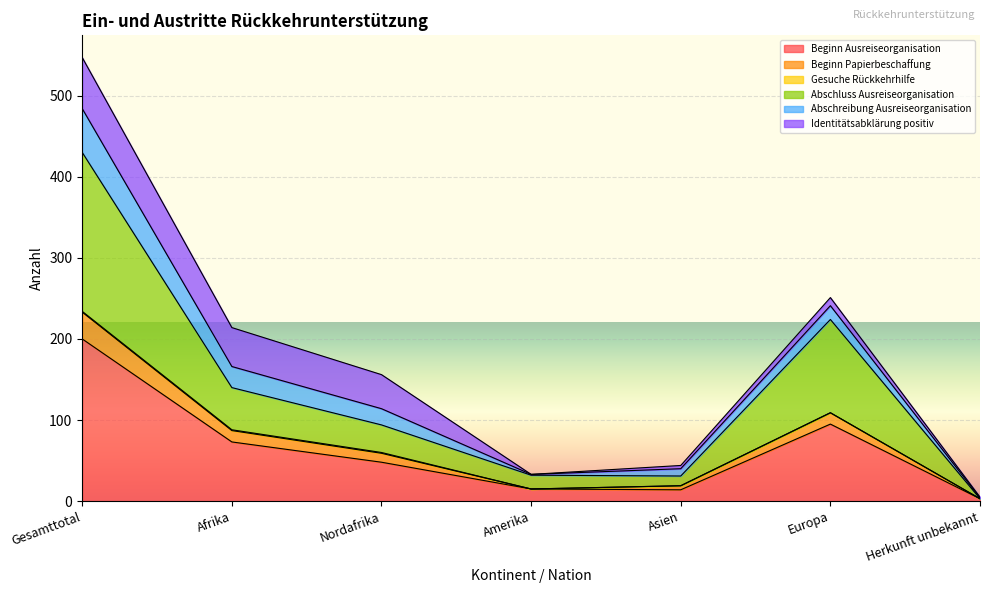

At which label does Beginn Ausreiseorganisation reach its peak?

Gesamttotal